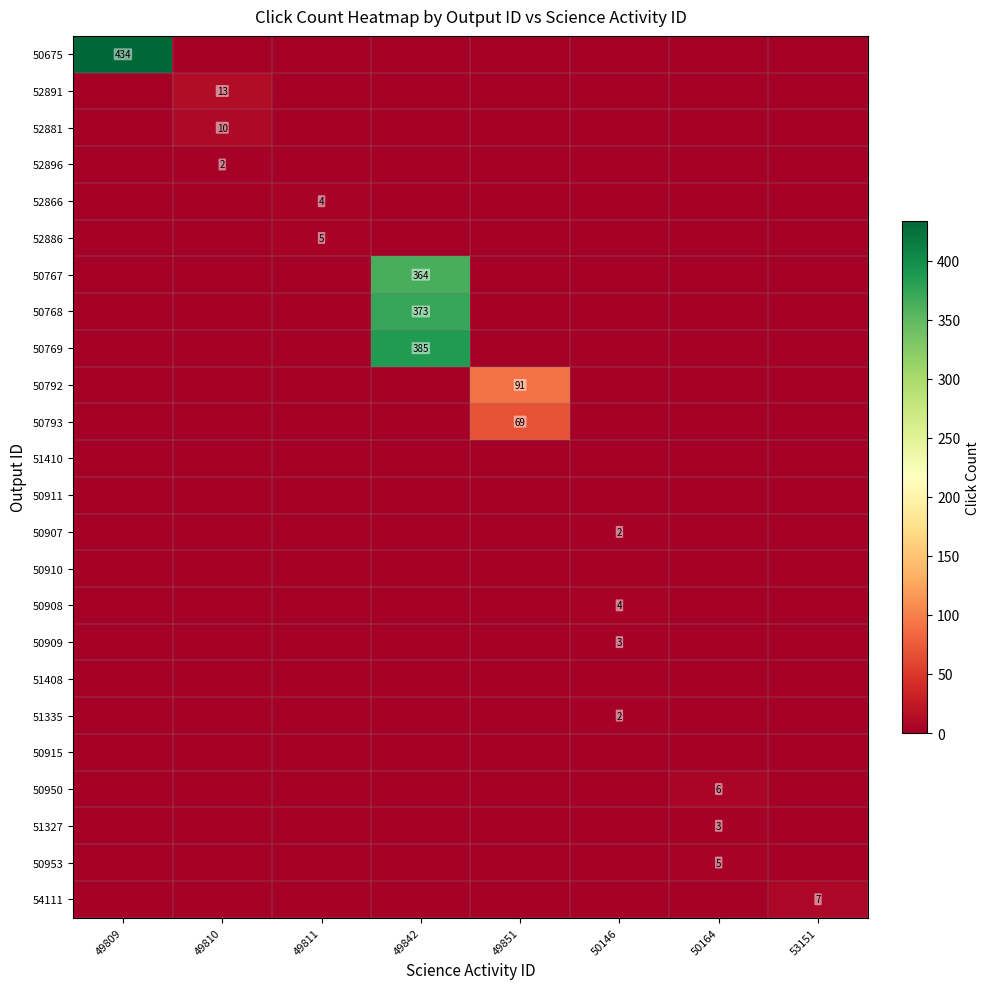

Which label corresponds to the largest value in the chart?

49809